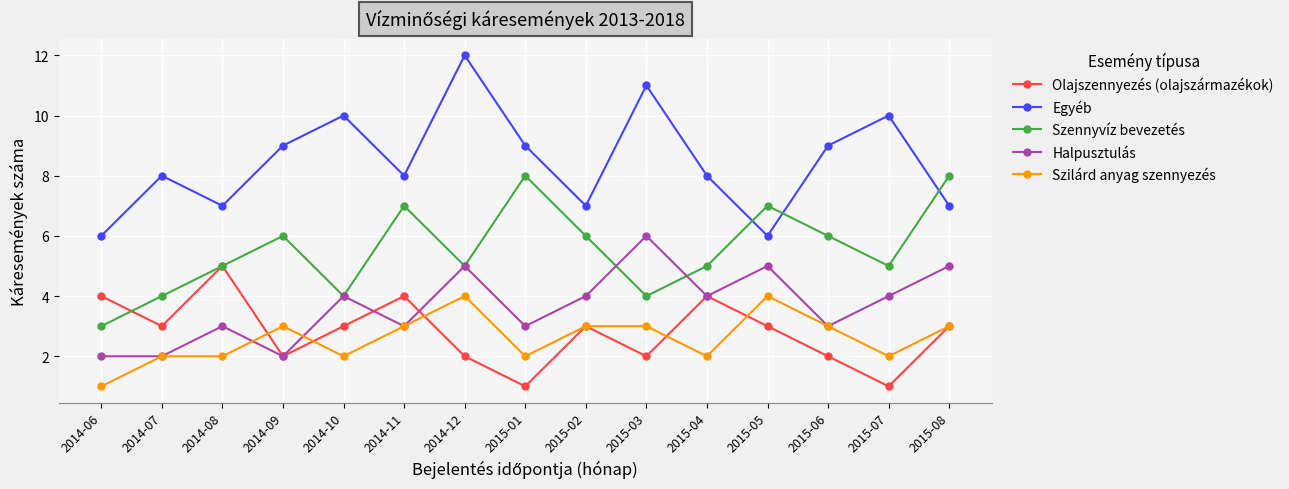

In Szennyvíz bevezetés, how many points are lower than both neighbors (excluding endpoints)?

4